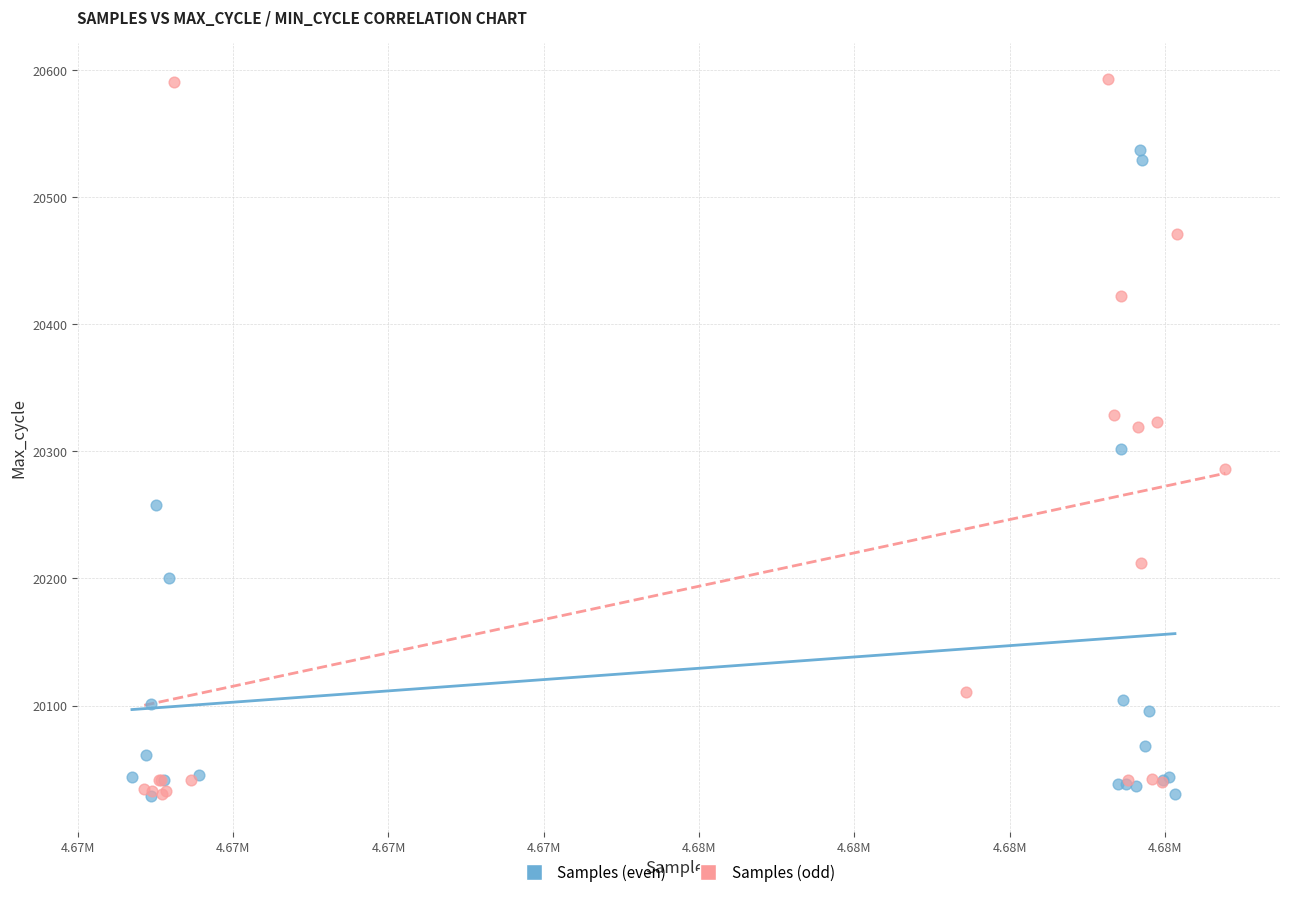

Which series has the largest Y range (max minus min)?

Samples (odd)